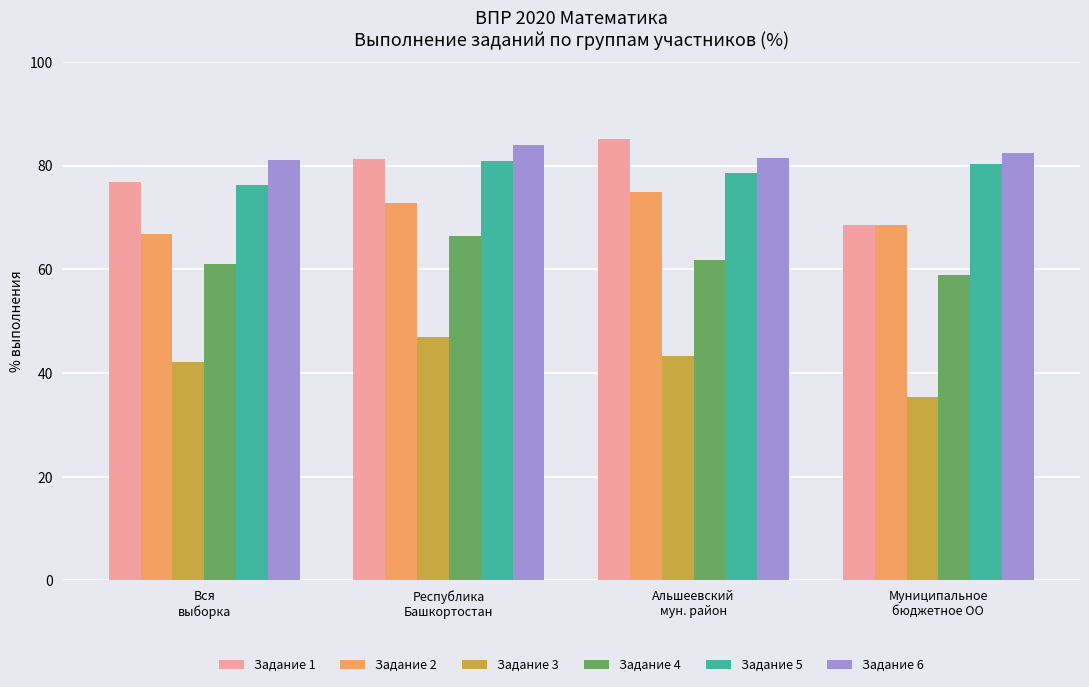

What is the label of the 3rd bar from the right?

Республика
Башкортостан